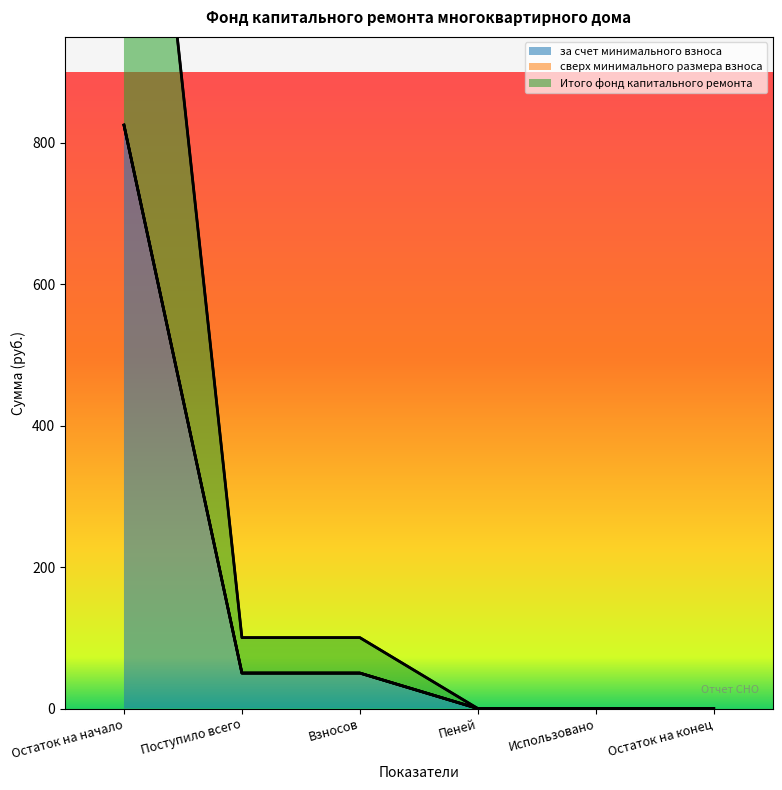

The за счет минимального взноса series shows 0.0 at Использовано. True or false?

True